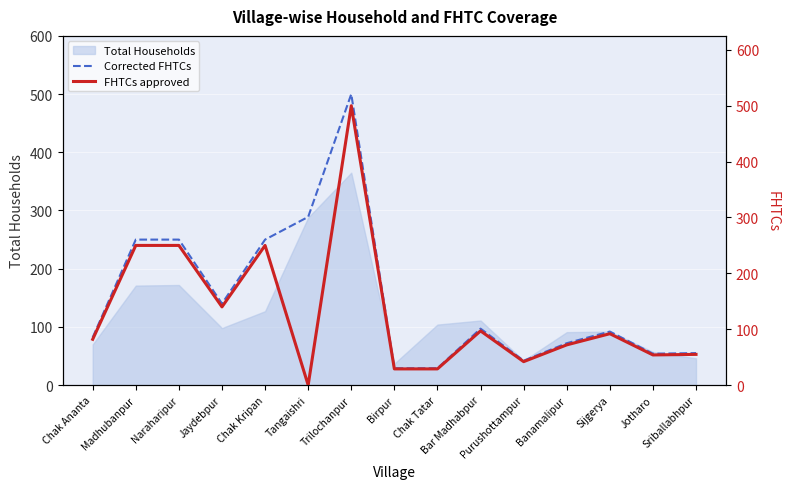

What value does the FHTCs approved series have at Jotharo, to the nearest 100?

100